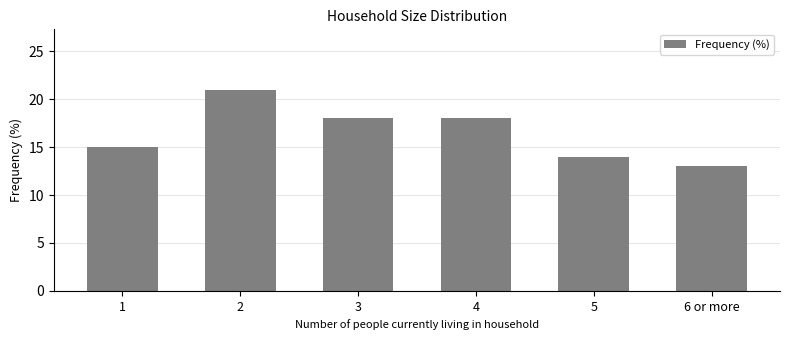

Reading left to right, list all the values displayed in this chart.

1=15	2=21	3=18	4=18	5=14	6 or more=13